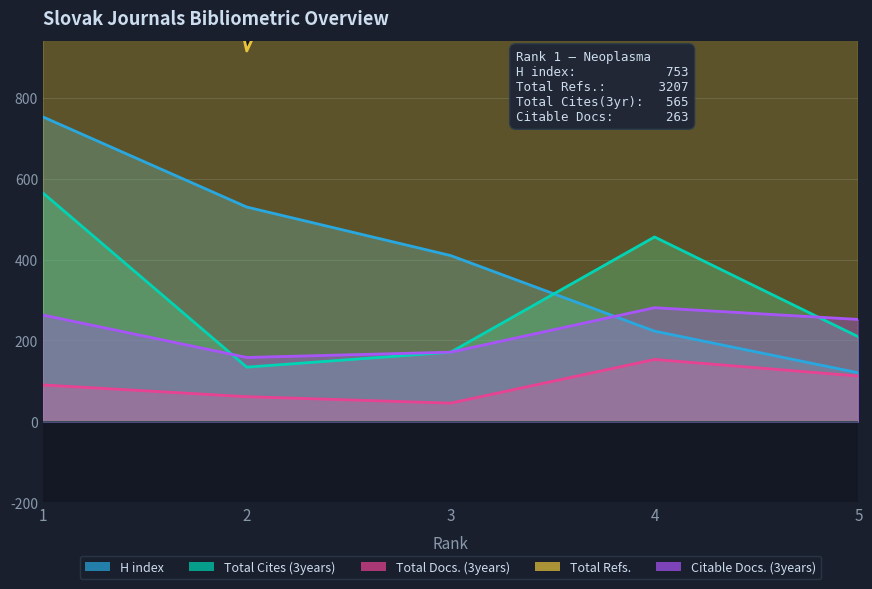

What is the spread (max minus min) of values at 2?

855